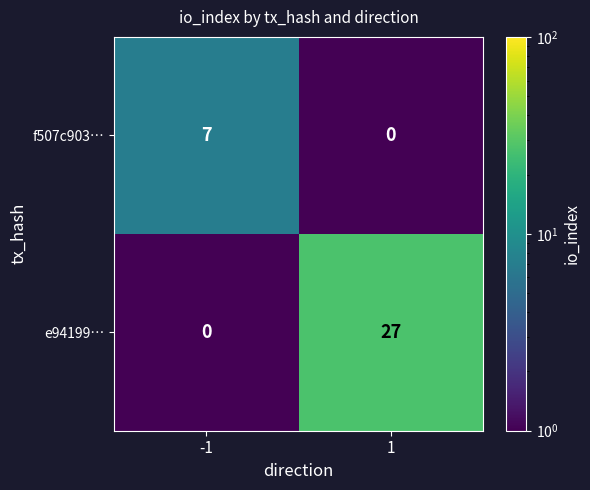

At 1, list the series in order from largest to smallest.

e94199…, f507c903…